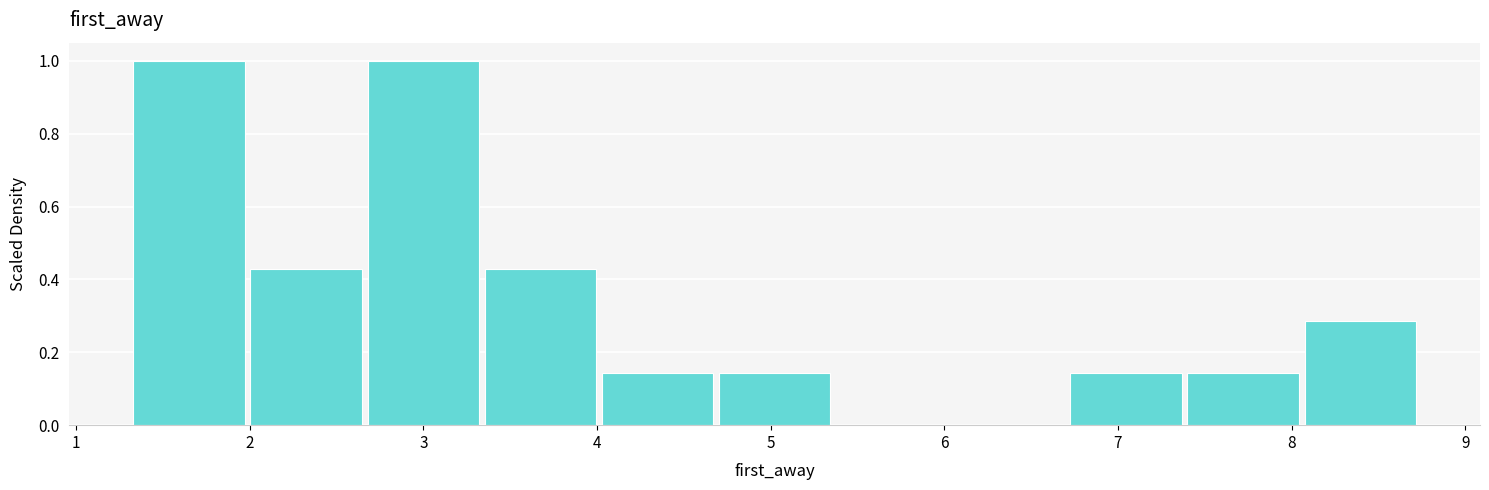

How tall is the bar that spans 2.0 to 2.7 on the x-axis? Neither the bar edges nor the heights are printed on the chart, so give them approximately, as read against the axes.

0.42